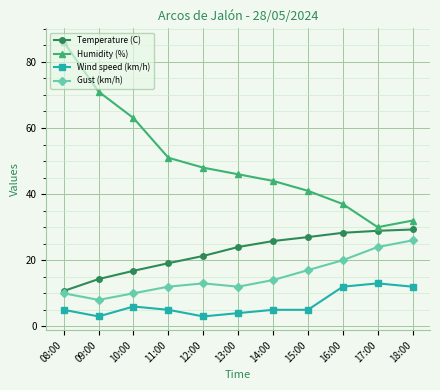

At which label is Humidity (%) closest to 58?

10:00